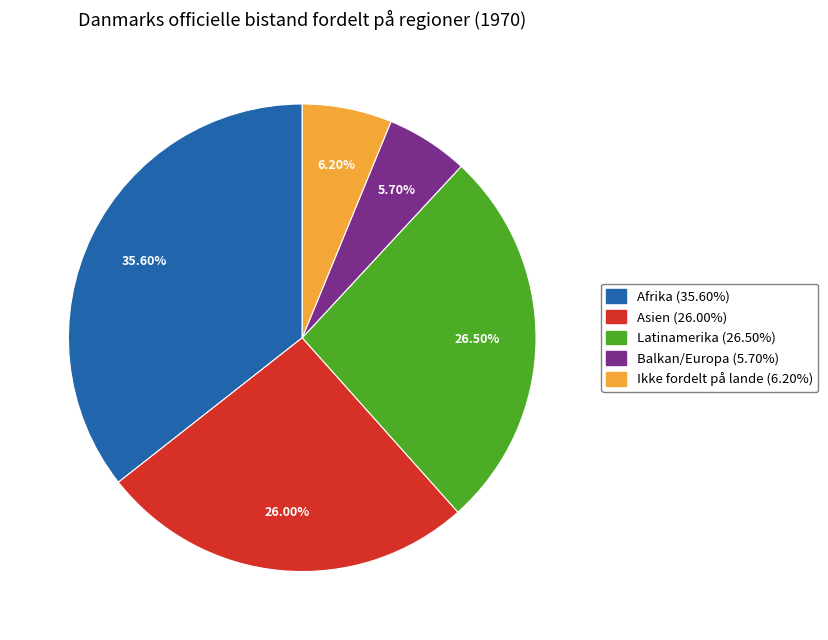

Which category has the biggest portion of the pie?

Afrika